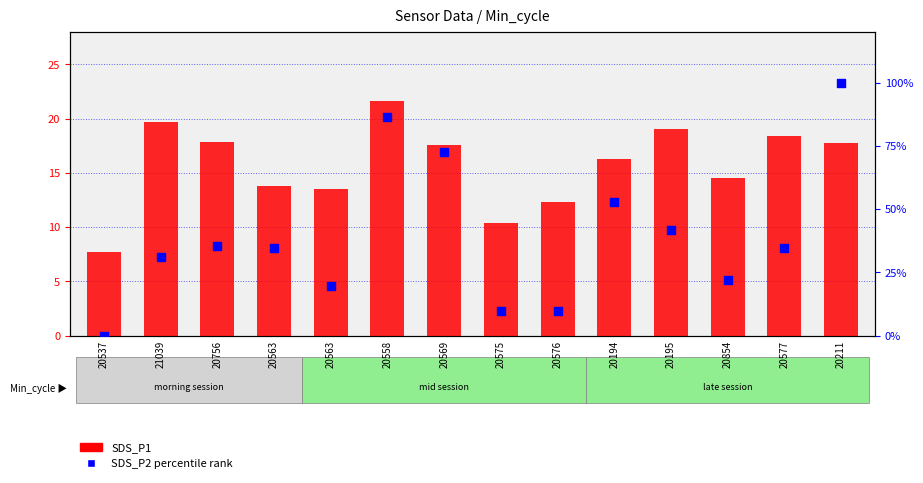

Is the value of SDS_P2 percentile at 20211 greater than the value of SDS_P1 at 20575?

Yes